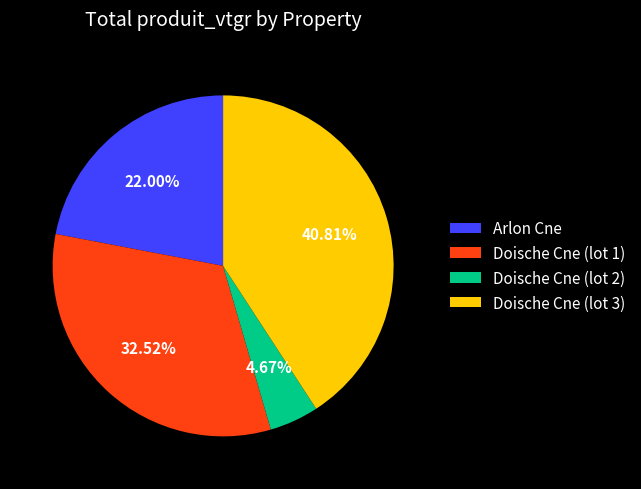

Approximately how many times larger is the value at Doische Cne (lot 1) compared to Arlon Cne?

1.5